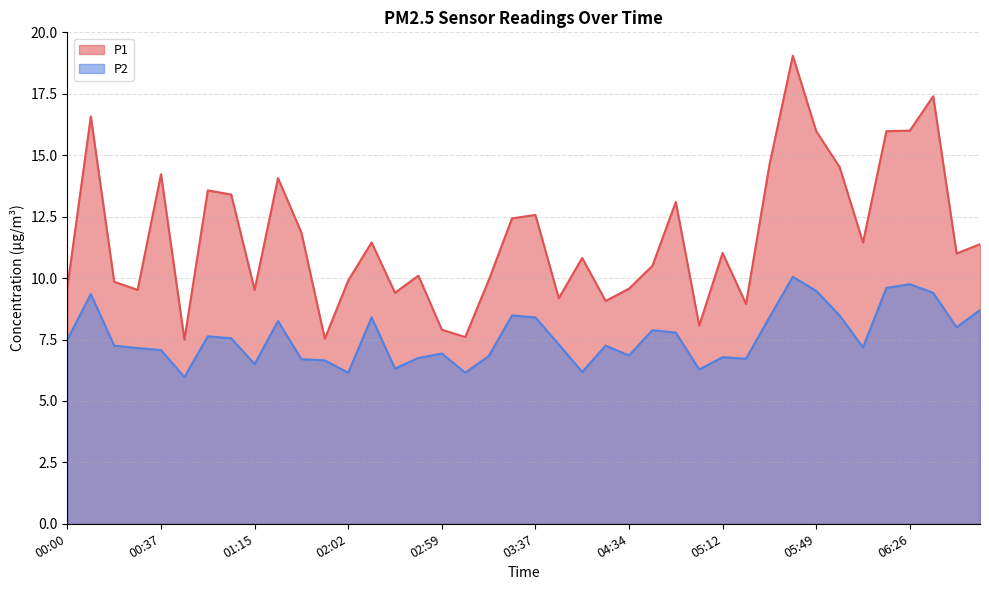

True or false: P1 and P2 cross at least once.

False